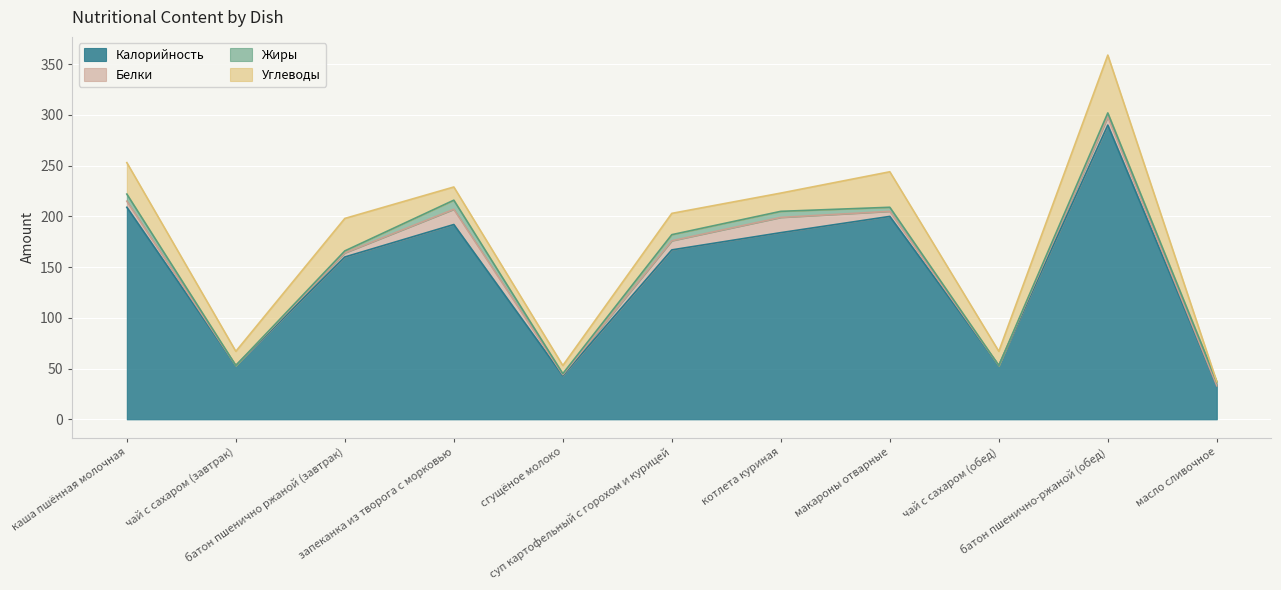

At which label does Калорийность reach its peak?

батон пшенично-ржаной (обед)